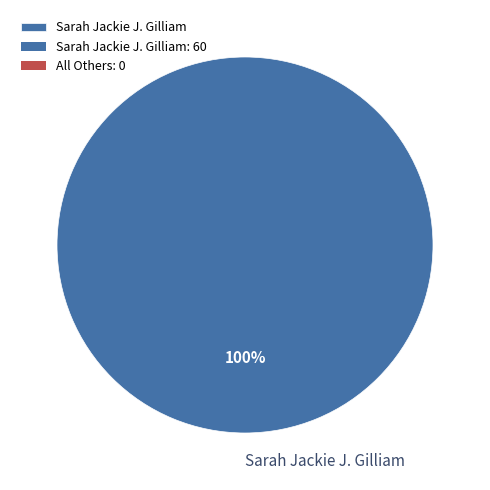

What percentage is the Sarah Jackie J. Gilliam slice, to the nearest percent?

100%